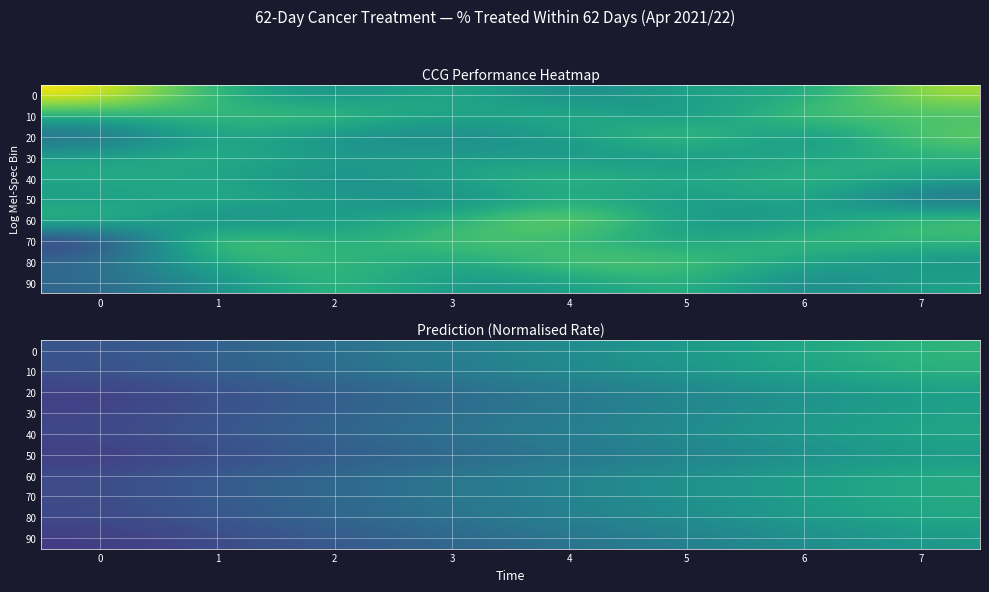

What is the minimum value shown in the chart?

0.5